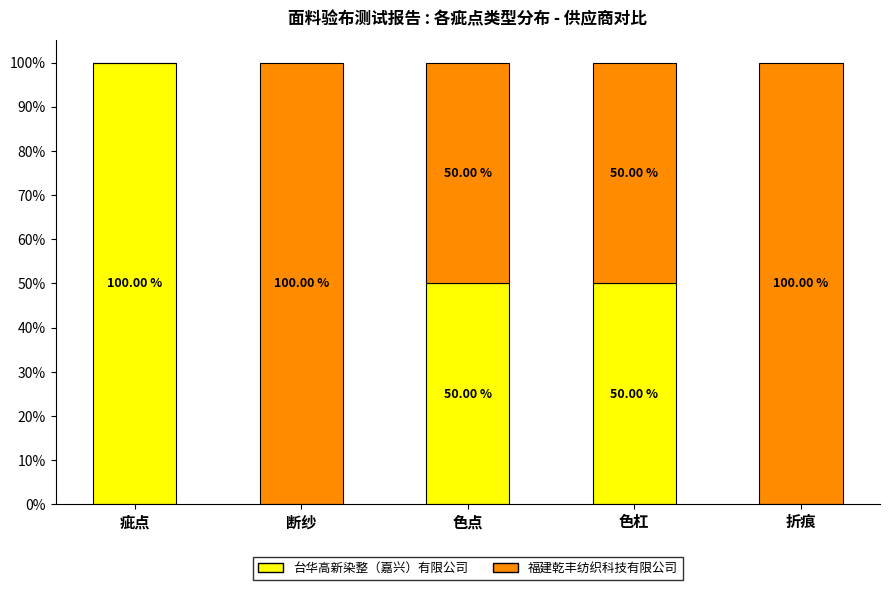

At which label does 台华高新染整（嘉兴）有限公司 reach its peak?

疵点